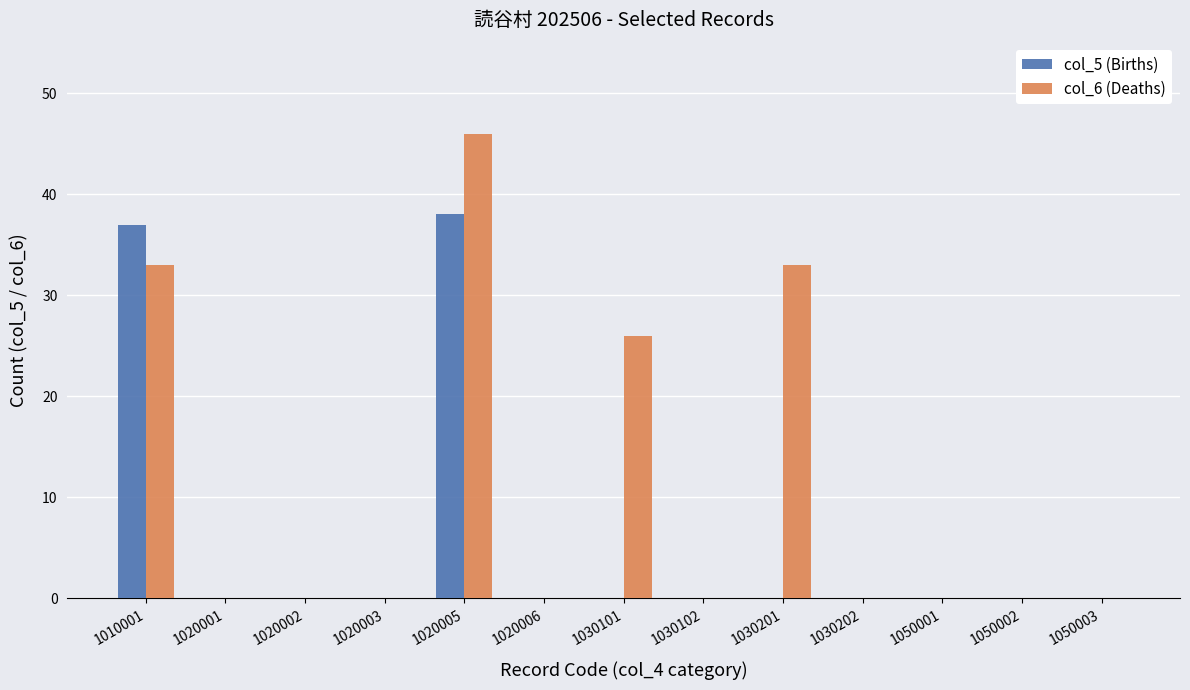

What is the difference between the col_5 (Births) values at 1010001 and 1050002?

37